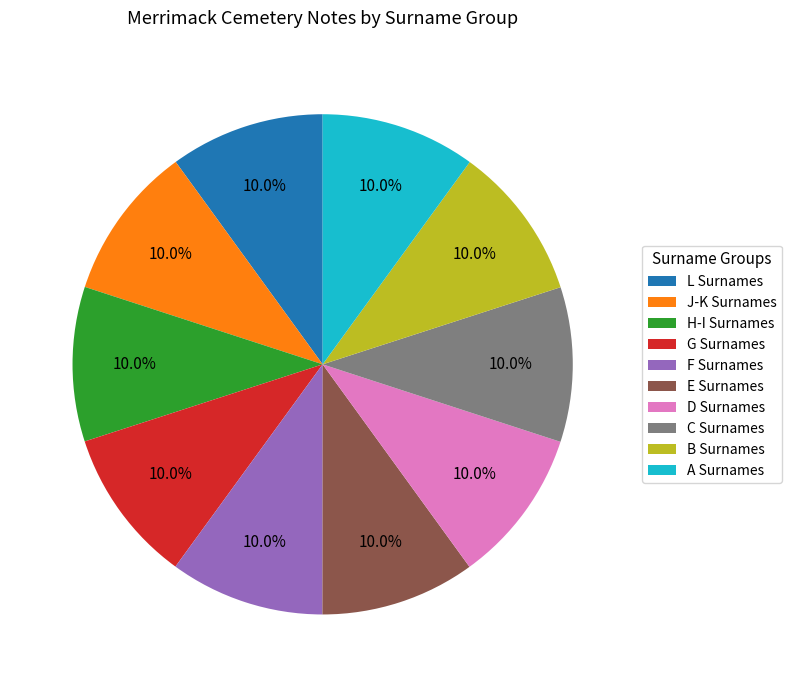

How many slices are in this pie chart?

10